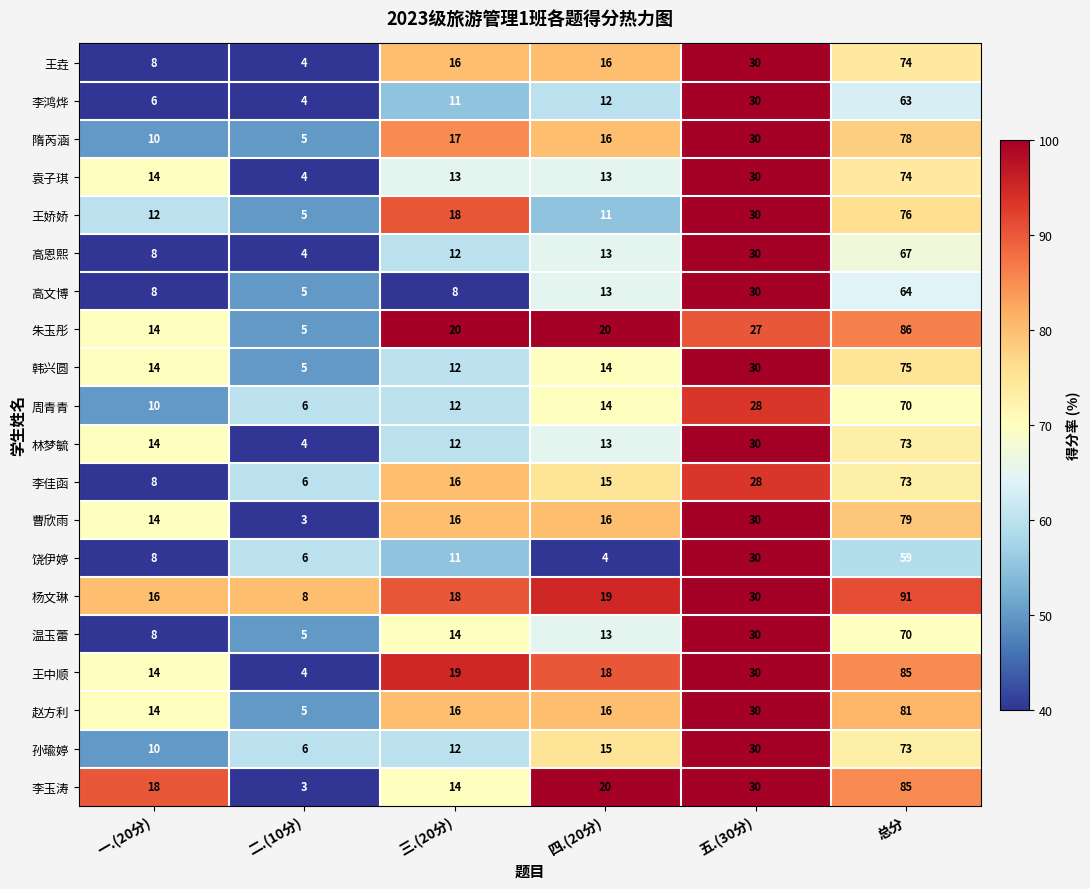

Read the 李玉涛 value at 一.(20分), to the nearest 5.

20